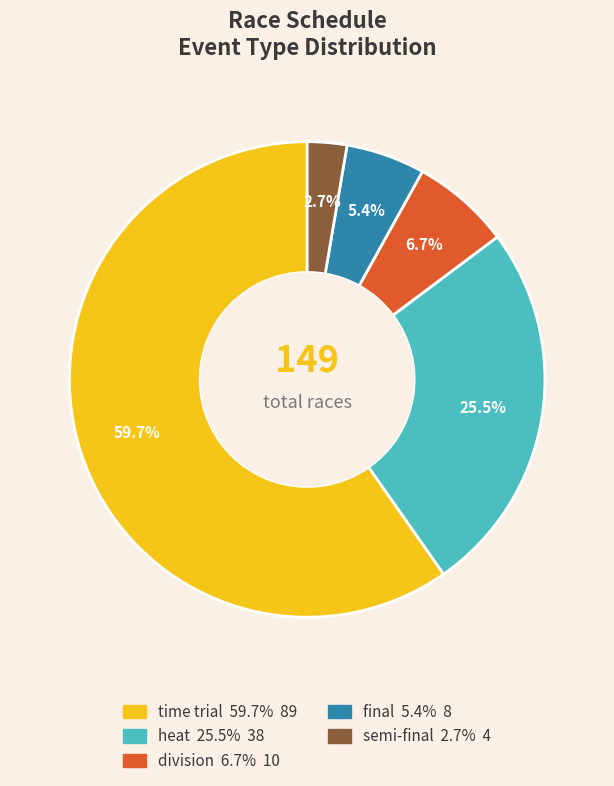

Is there a majority slice in this chart?

Yes